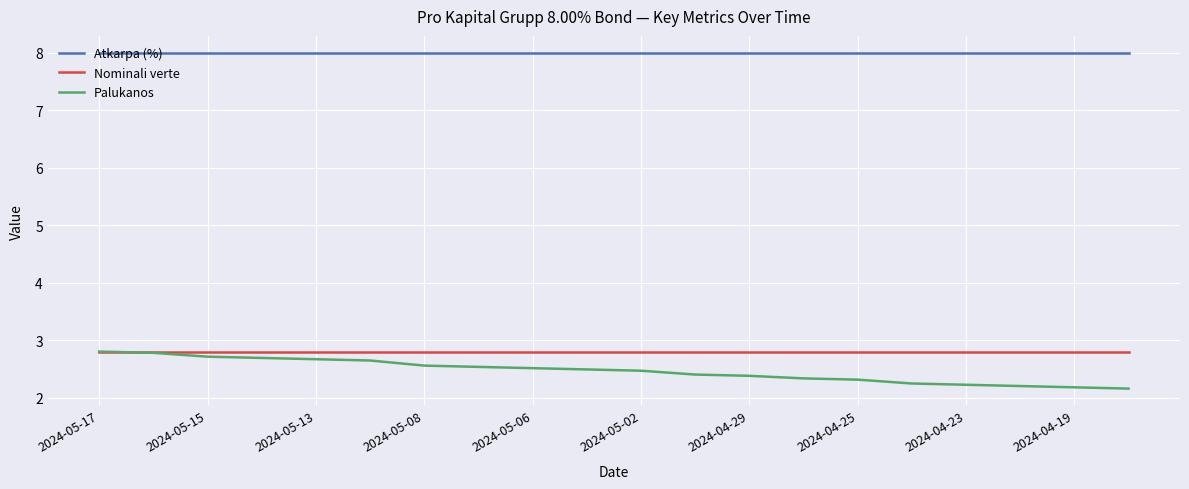

True or false: Atkarpa (%) and Palukanos cross at least once.

False